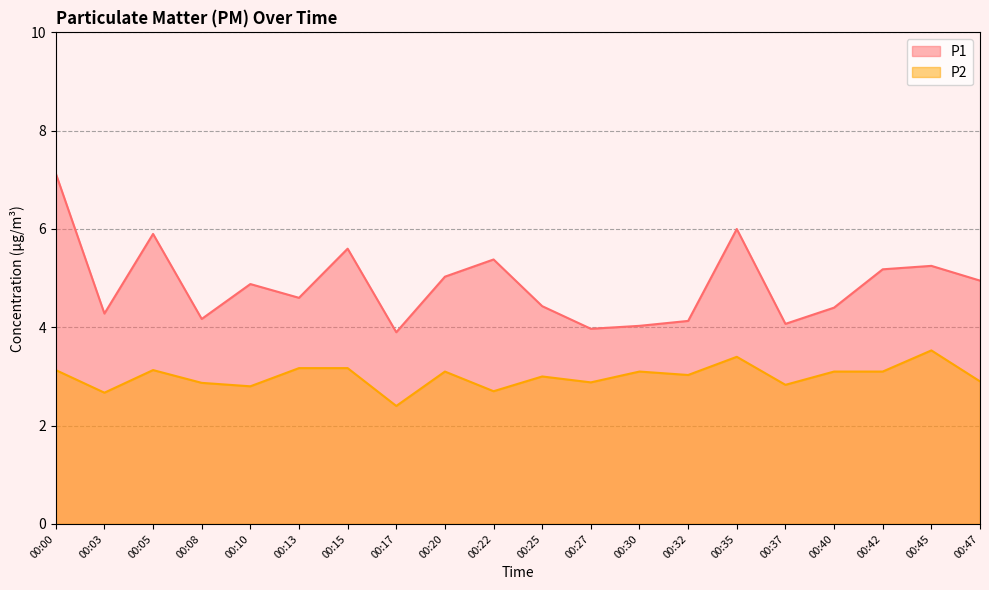

What is the difference between the maximum and minimum values in the P2 series?

1.1